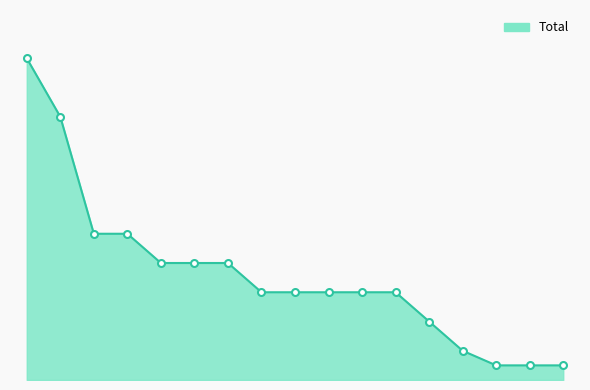

What is the value of the 6th point from the left?

8